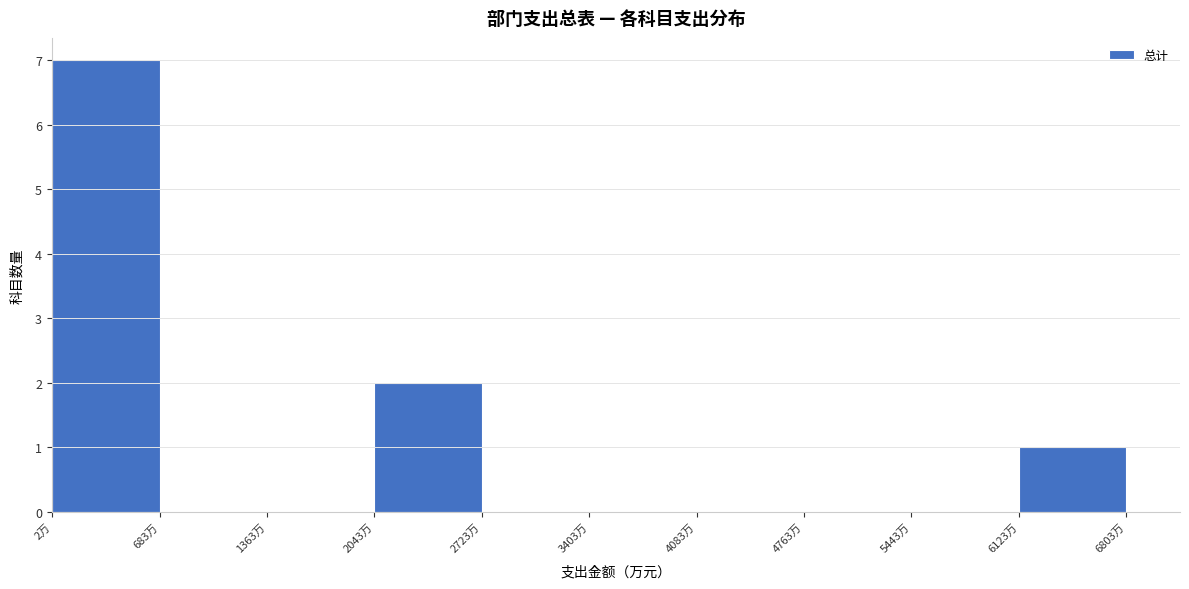

Which range on the x-axis has the tallest bar?

0 to 700